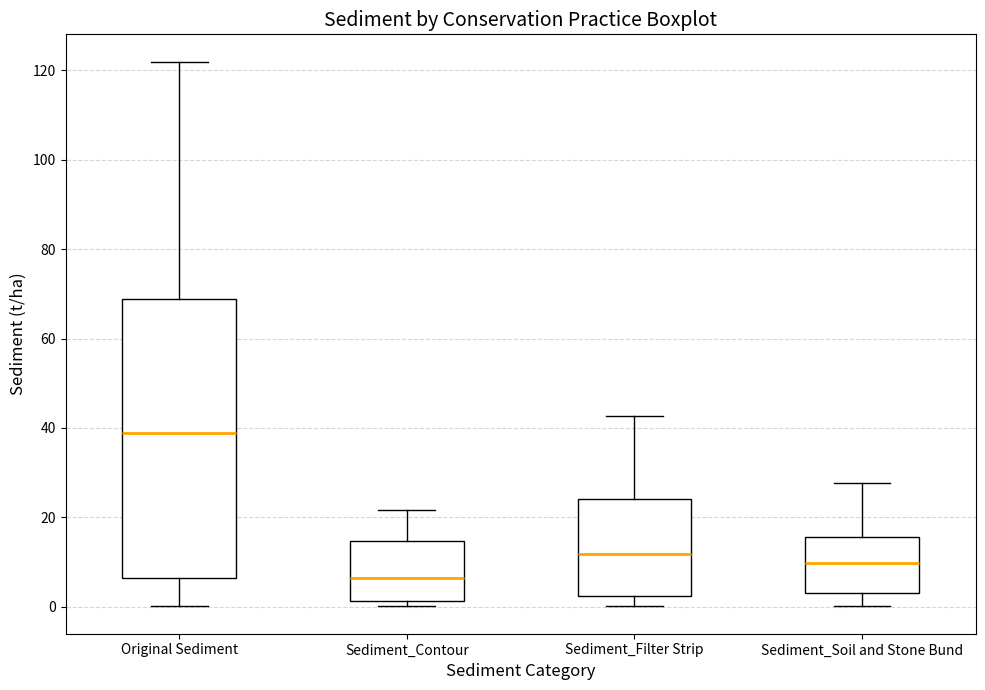

Comparing the boxes themselves (not the whiskers), which one is the tallest?

Original Sediment